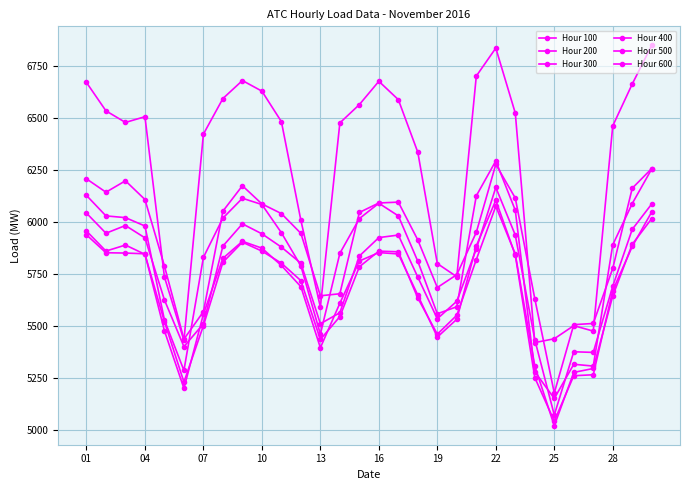

List the series in order of their peak value, highest first.

Hour 600, Hour 500, Hour 100, Hour 200, Hour 400, Hour 300